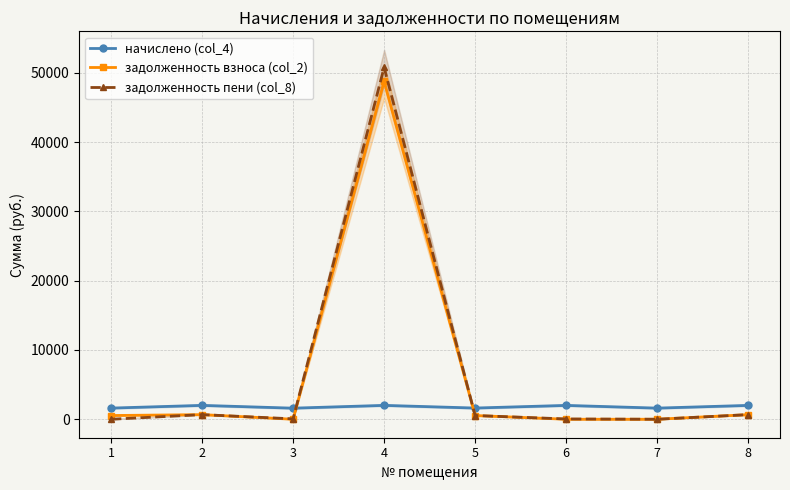

What are all the series names shown in the legend?

начислено (col_4), задолженность взноса (col_2), задолженность пени (col_8)